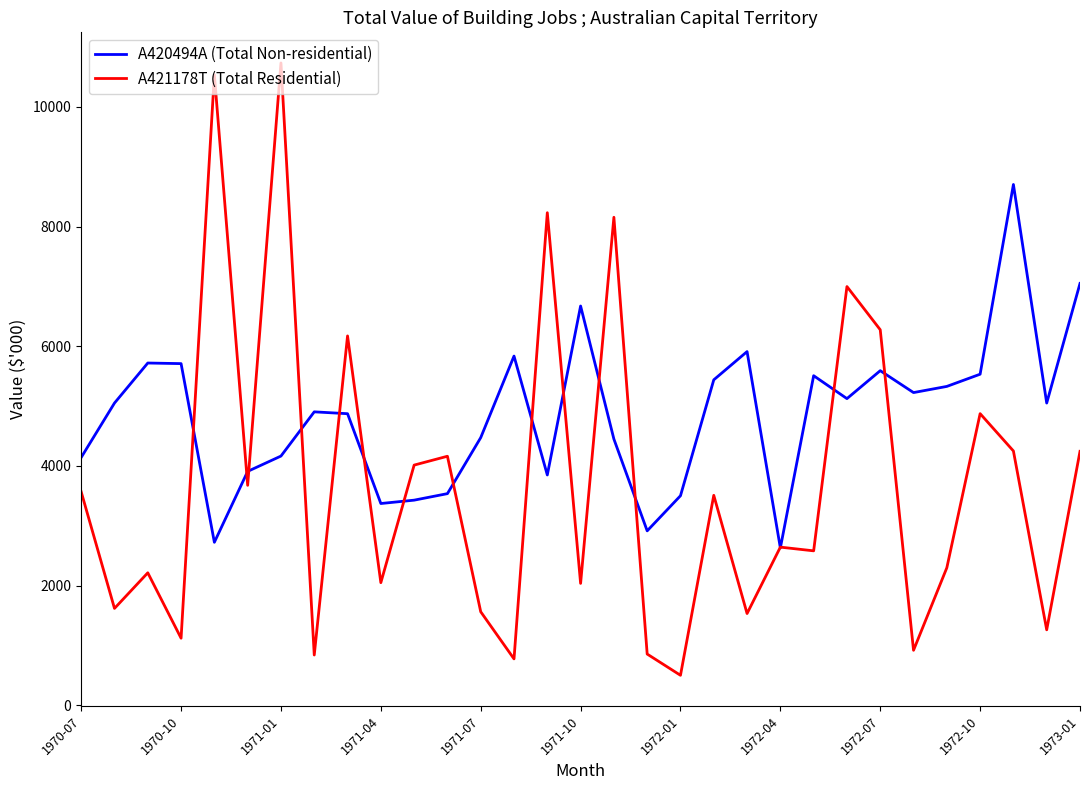

Which series has the widest spread of values?

A421178T (Total Residential)